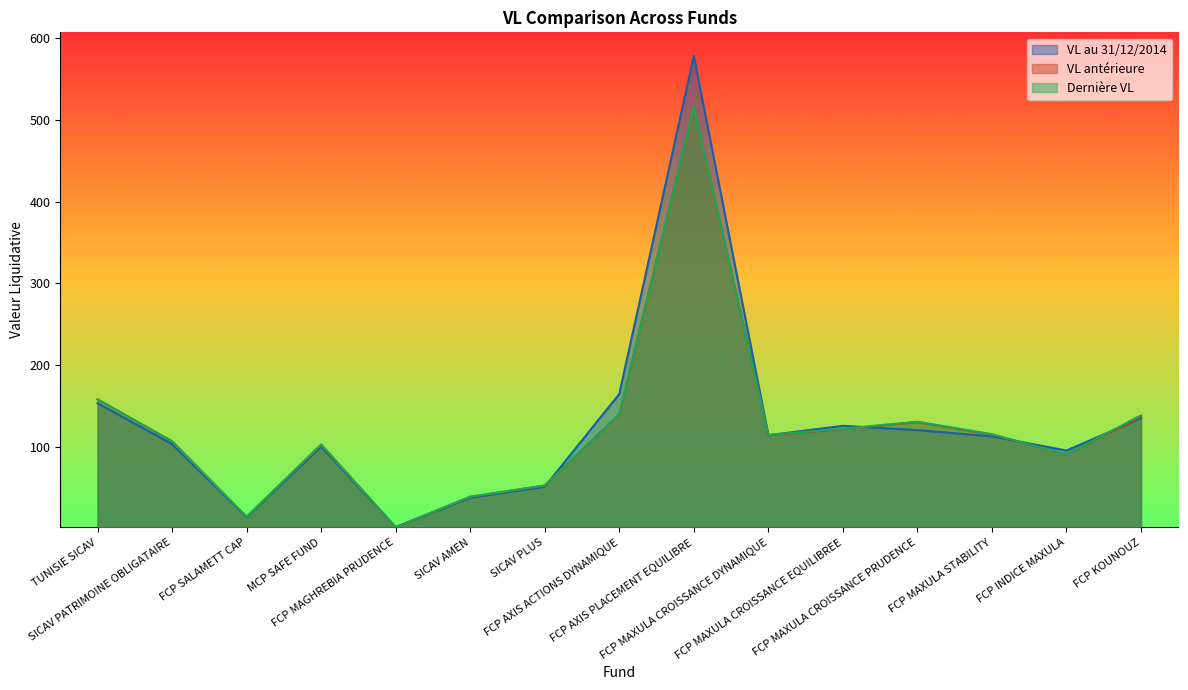

What is the difference between the second highest and minimum values in the VL au 31/12/2014 series?

163.1